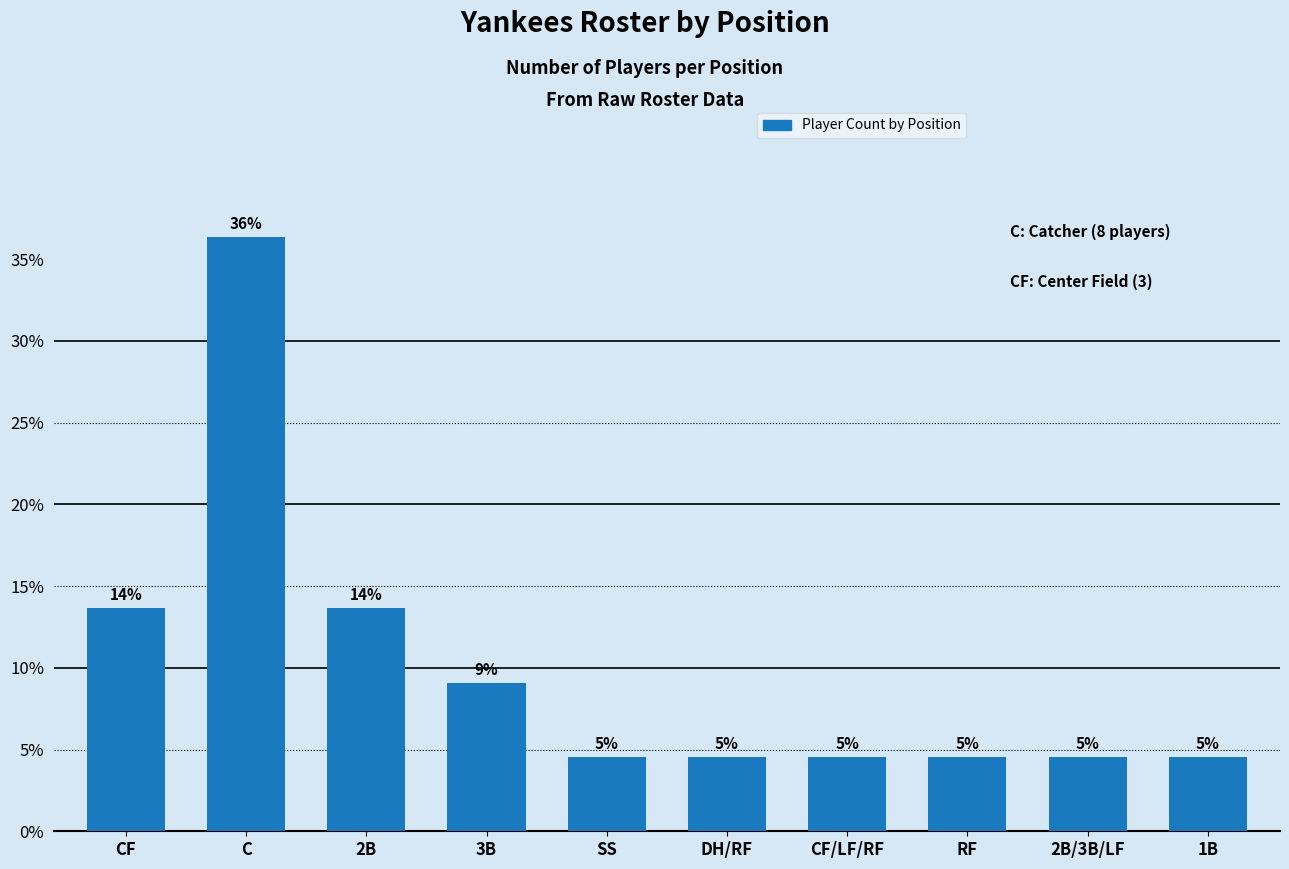

Approximately how many times larger is the value at DH/RF compared to 1B?

1.0